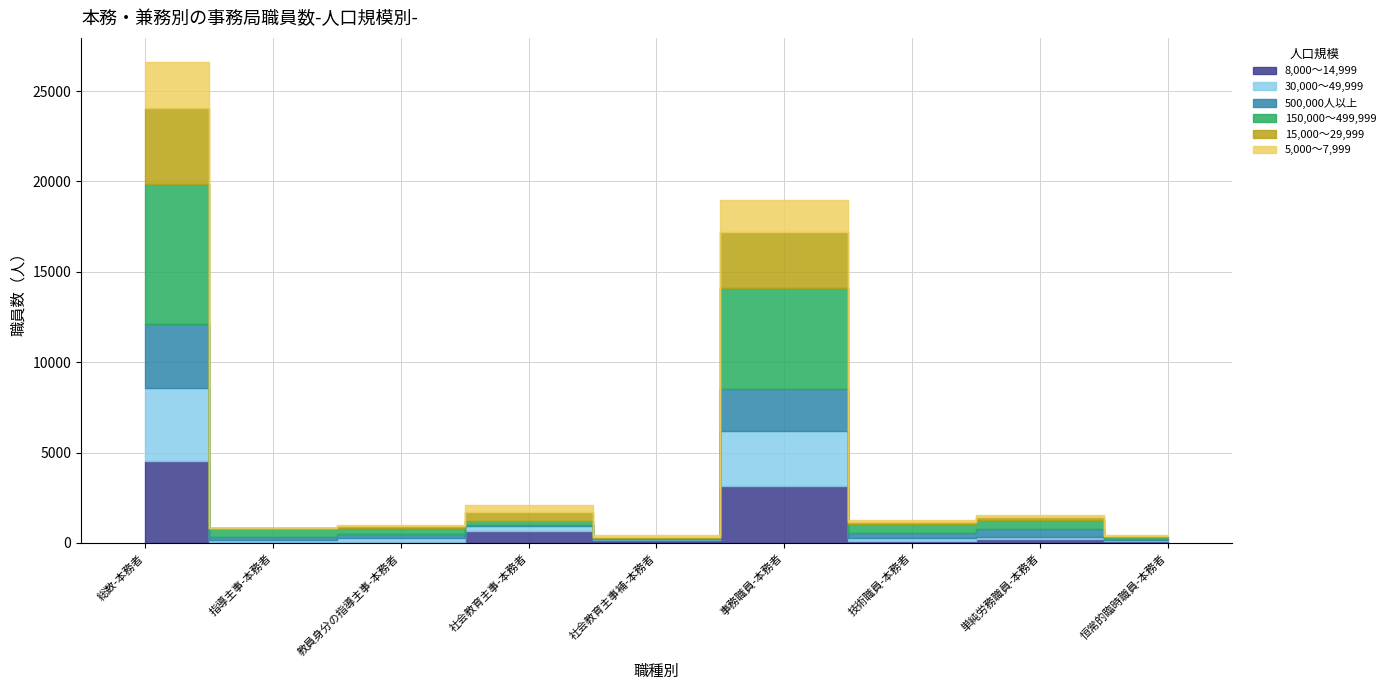

Reading right to left, transcribe all the data shown in this chart.

8,000～14,999: 恒常的臨時職員-本務者=104	単純労務職員-本務者=220	技術職員-本務者=129	事務職員-本務者=3177	社会教育主事補-本務者=154	社会教育主事-本務者=660	教員身分の指導主事-本務者=72	指導主事-本務者=33	総数-本務者=4549
30,000～49,999: 恒常的臨時職員-本務者=75	単純労務職員-本務者=136	技術職員-本務者=149	事務職員-本務者=3030	社会教育主事補-本務者=38	社会教育主事-本務者=275	教員身分の指導主事-本務者=179	指導主事-本務者=124	総数-本務者=4006
500,000人以上: 恒常的臨時職員-本務者=29	単純労務職員-本務者=418	技術職員-本務者=279	事務職員-本務者=2325	社会教育主事補-本務者=31	社会教育主事-本務者=63	教員身分の指導主事-本務者=257	指導主事-本務者=178	総数-本務者=3580
150,000～499,999: 恒常的臨時職員-本務者=108	単純労務職員-本務者=492	技術職員-本務者=509	事務職員-本務者=5553	社会教育主事補-本務者=35	社会教育主事-本務者=231	教員身分の指導主事-本務者=346	指導主事-本務者=471	総数-本務者=7745
15,000～29,999: 恒常的臨時職員-本務者=96	単純労務職員-本務者=158	技術職員-本務者=105	事務職員-本務者=3109	社会教育主事補-本務者=94	社会教育主事-本務者=477	教員身分の指導主事-本務者=93	指導主事-本務者=36	総数-本務者=4168
5,000～7,999: 恒常的臨時職員-本務者=54	単純労務職員-本務者=130	技術職員-本務者=89	事務職員-本務者=1776	社会教育主事補-本務者=79	社会教育主事-本務者=388	教員身分の指導主事-本務者=38	指導主事-本務者=9	総数-本務者=2563